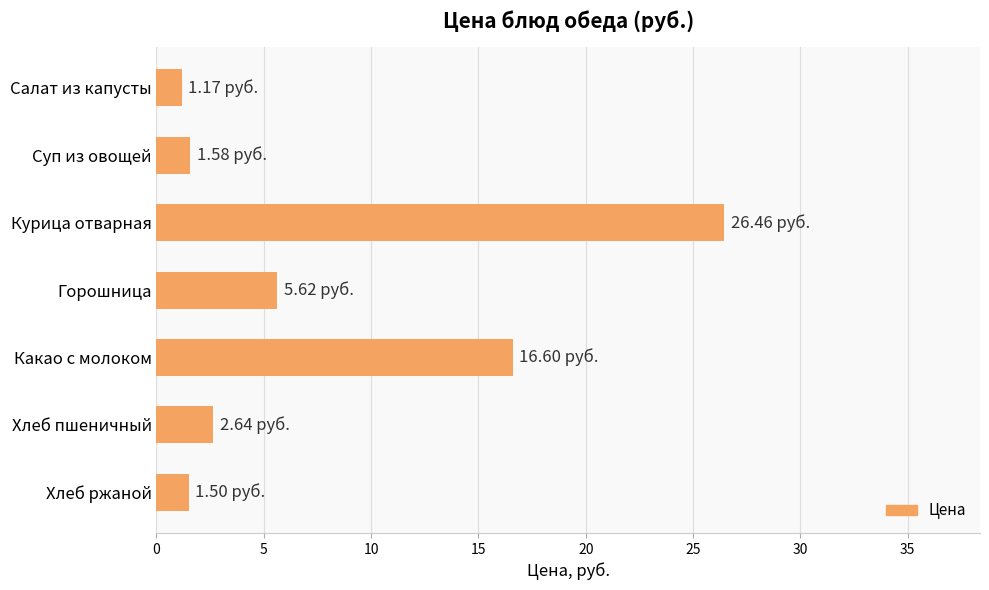

What is the average value?

7.9